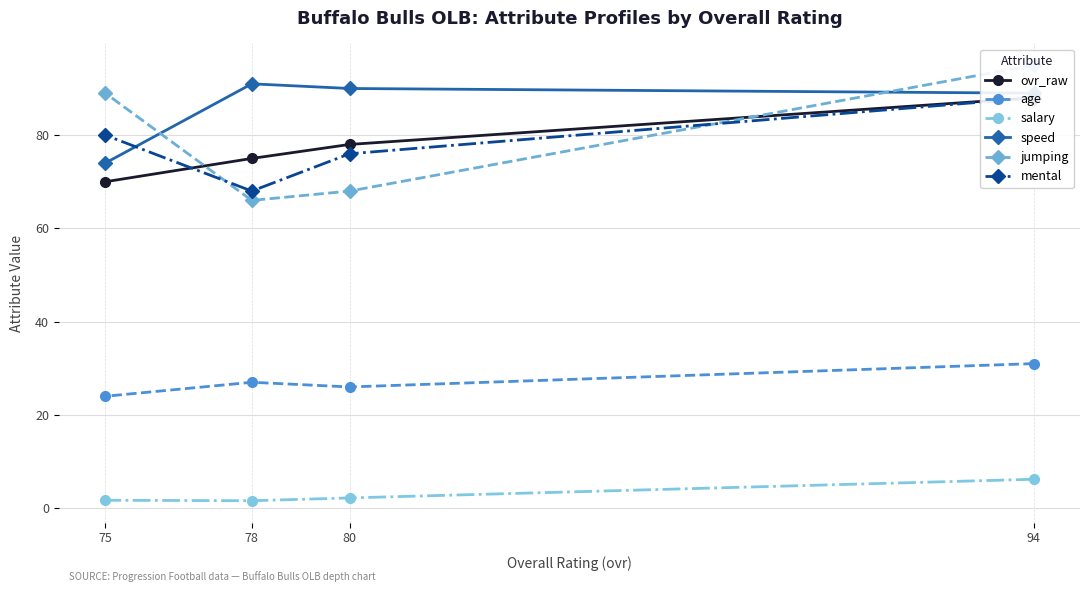

What is the sum of the jumping values at 78 and 94?

161.0